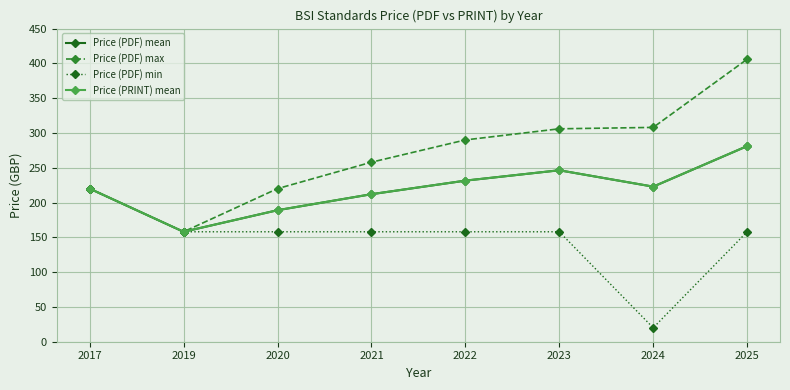

At which category is the sum across all series the highest?

2025